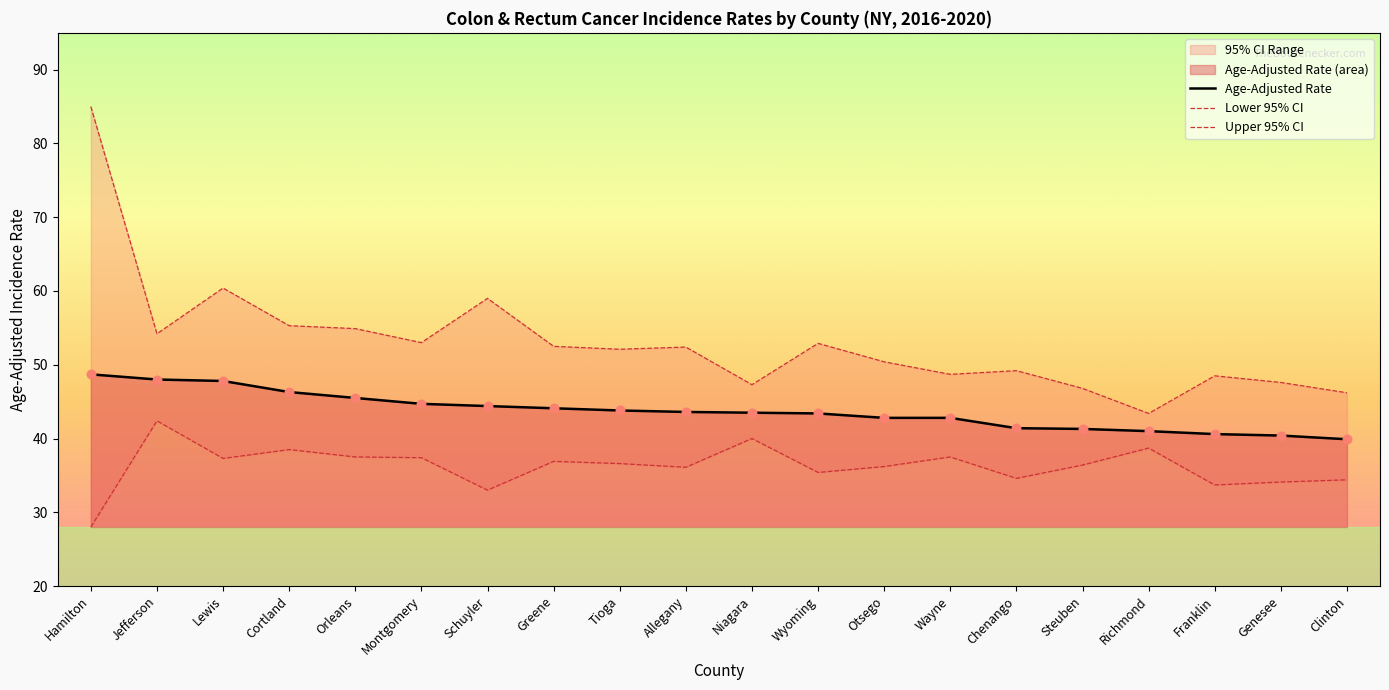

Which series contains the lowest Y value?

Lower 95% CI